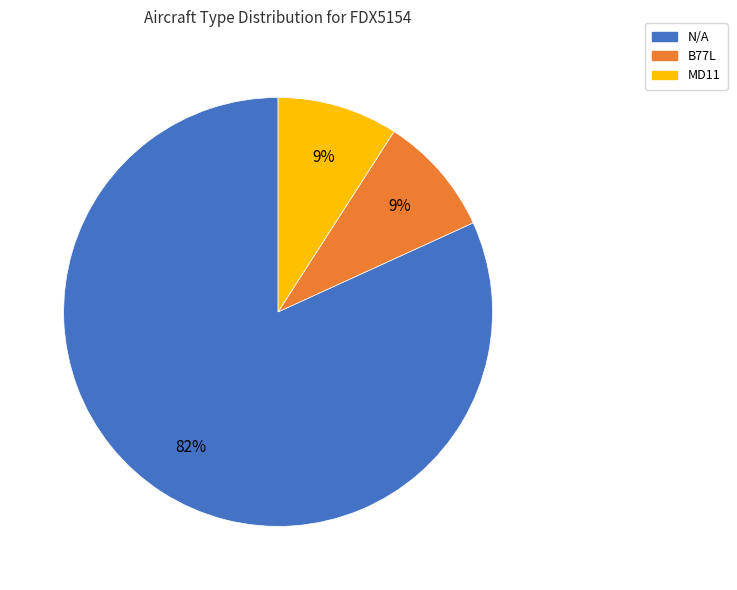

Which category has the biggest portion of the pie?

N/A